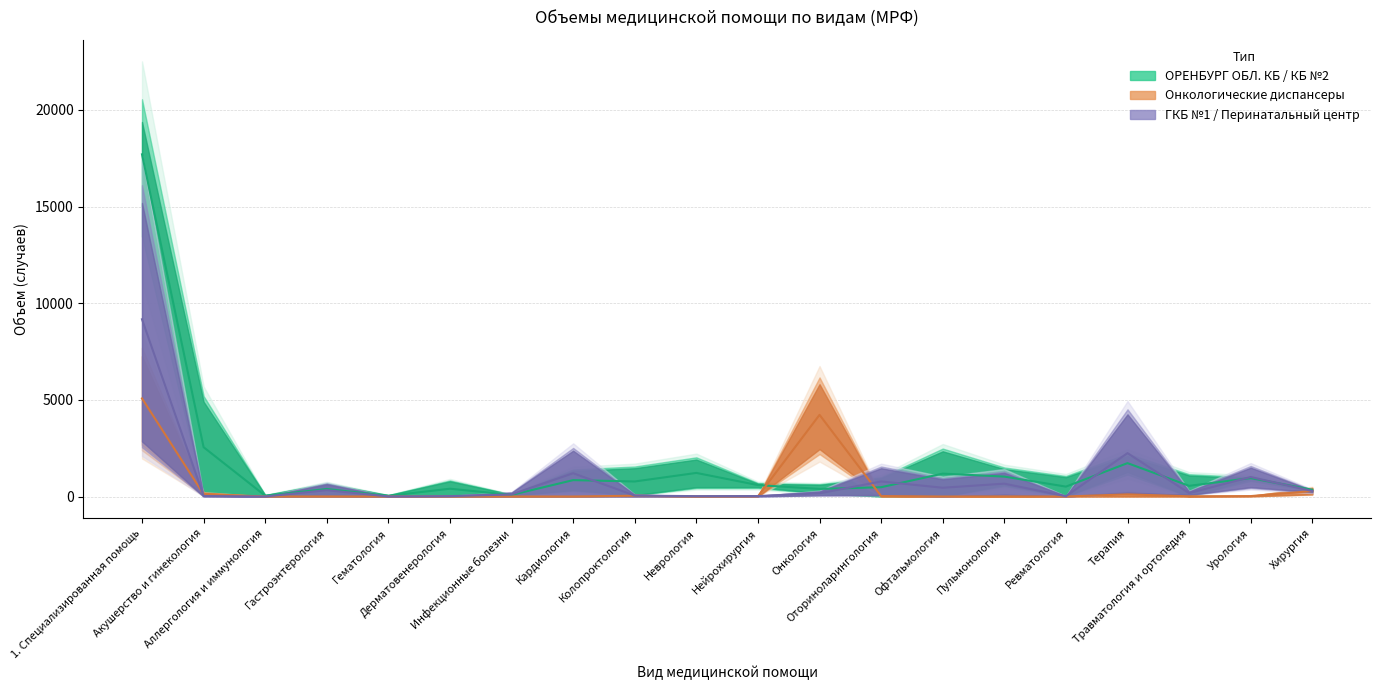

True or false: ПЕРИНАТАЛЬНЫЙ ЦЕНТР (МРФ) and ОРСКИЙ ОНКОЛОГИЧ. ДИСПАНСЕР (МРФ) intersect in this chart.

True